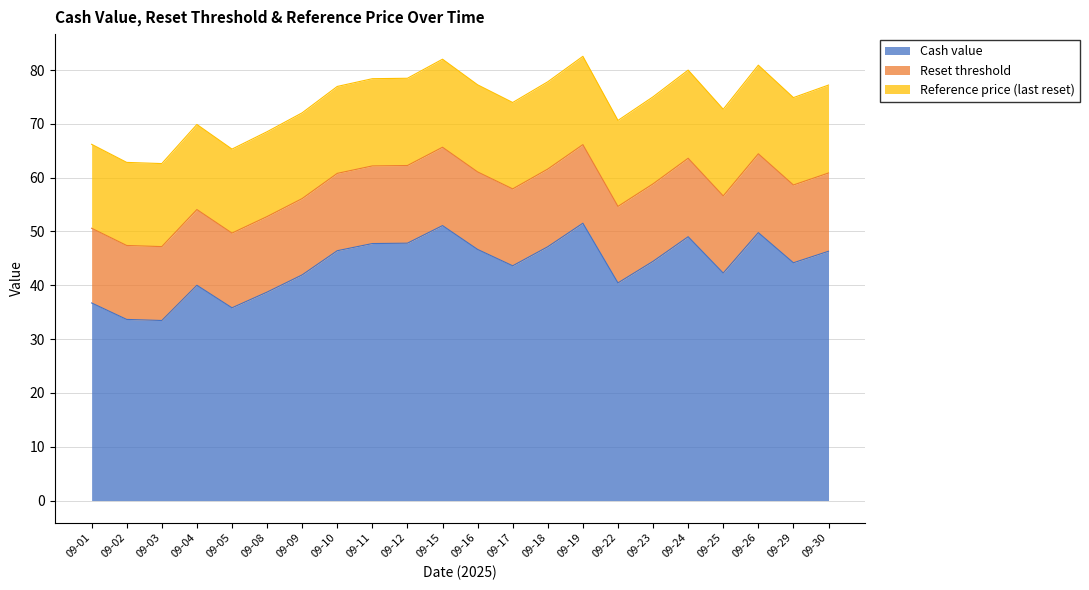

At which category is the sum across all series the highest?

09-19